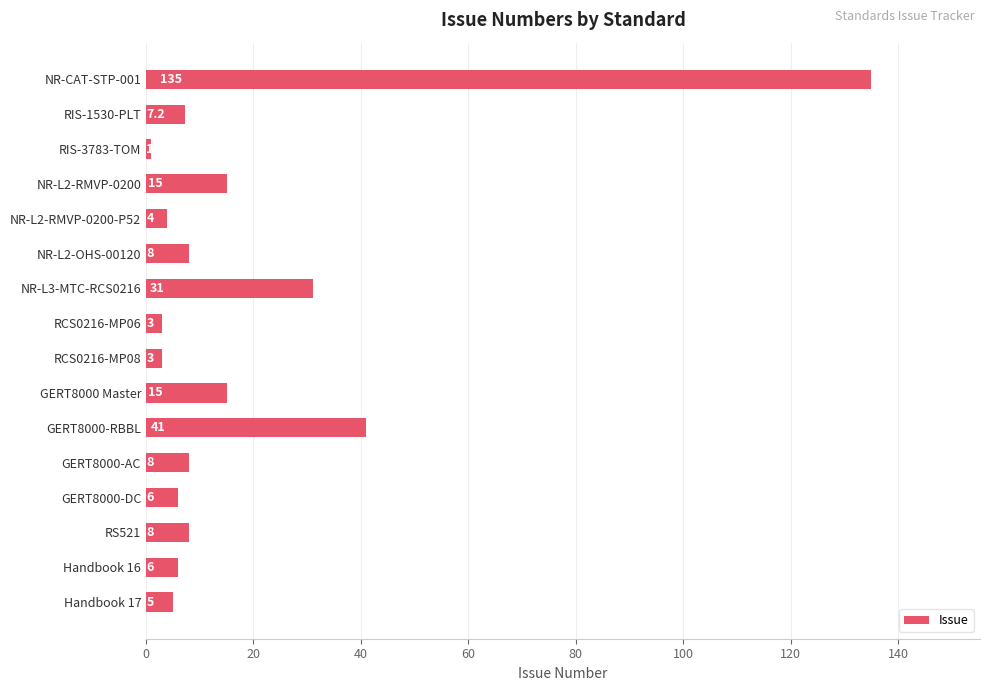

What is the difference between the maximum and second lowest values?

132.0